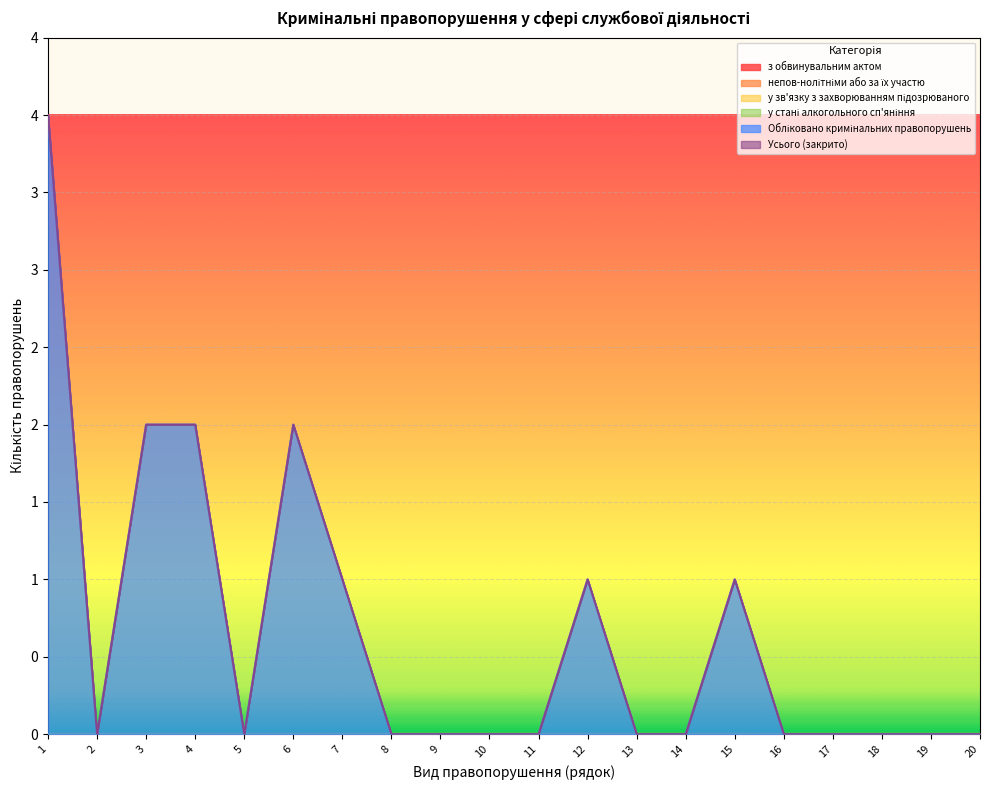

Which series has the widest spread of values?

Обліковано кримінальних правопорушень